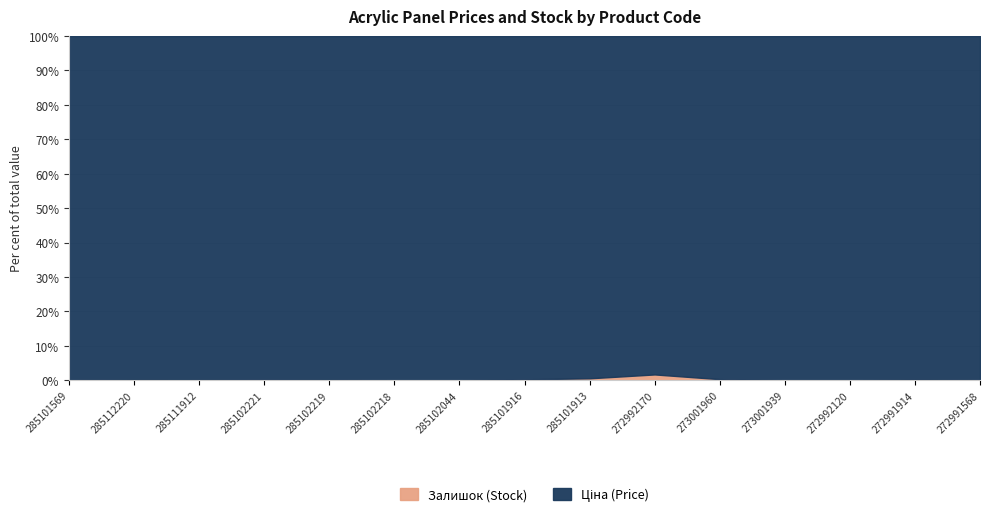

The Ціна series shows 13045.6 at 285101913. True or false?

False